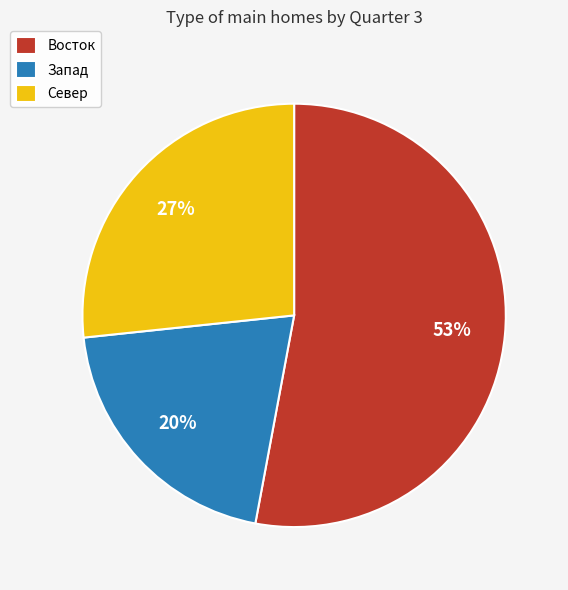

Count the number of slices in the pie.

3